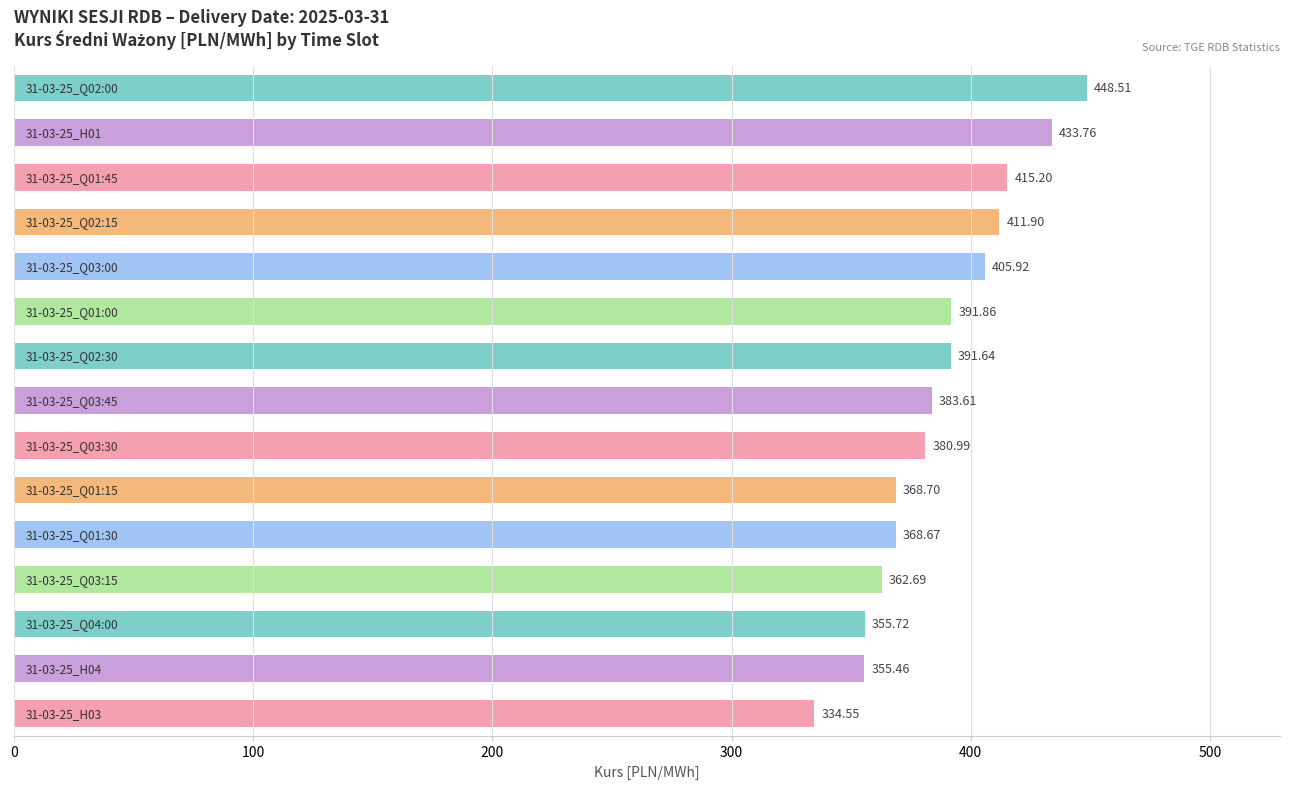

What is the sum of all values?

5809.2